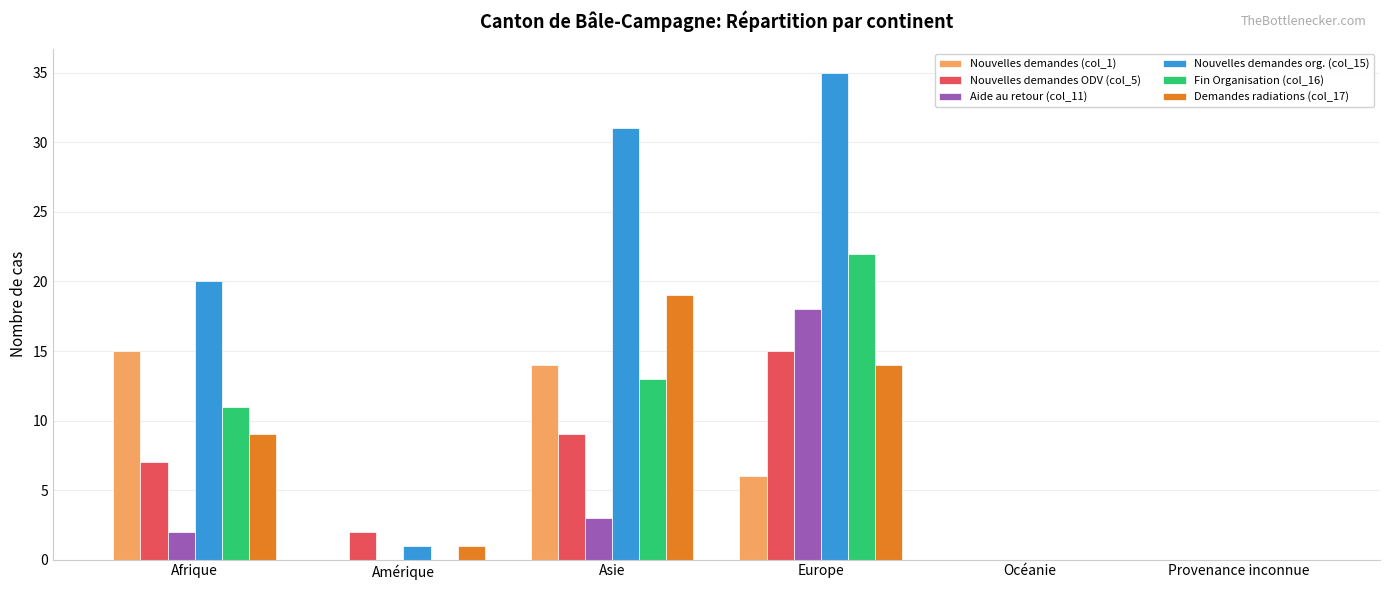

Which series has the widest spread of values?

Nouvelles demandes org. (col_15)